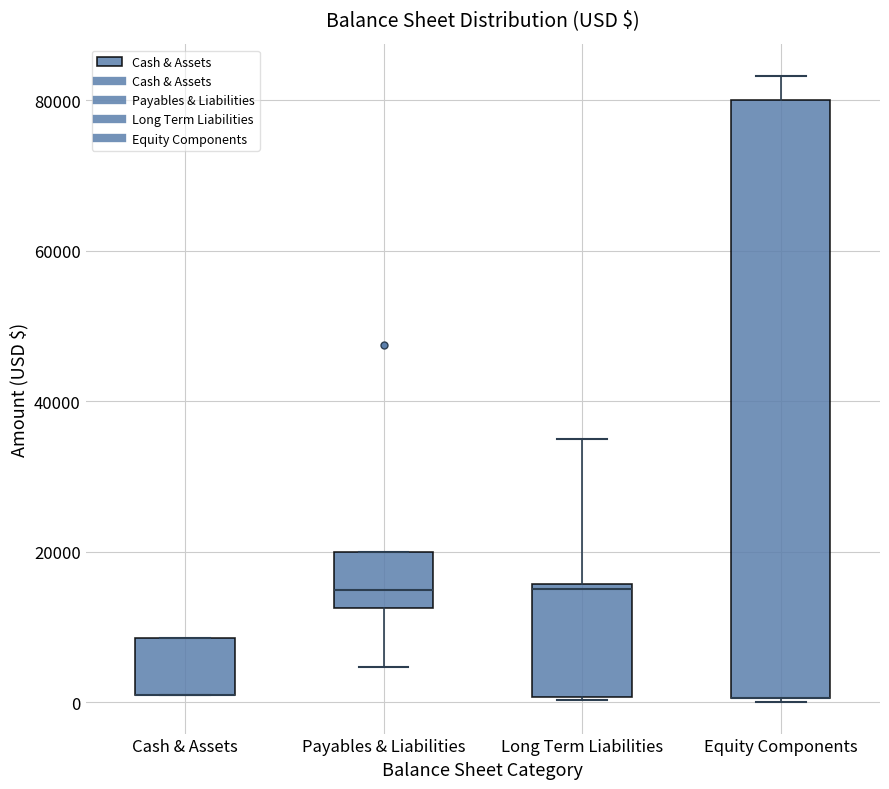

Comparing the boxes themselves (not the whiskers), which one is the tallest?

Equity Components